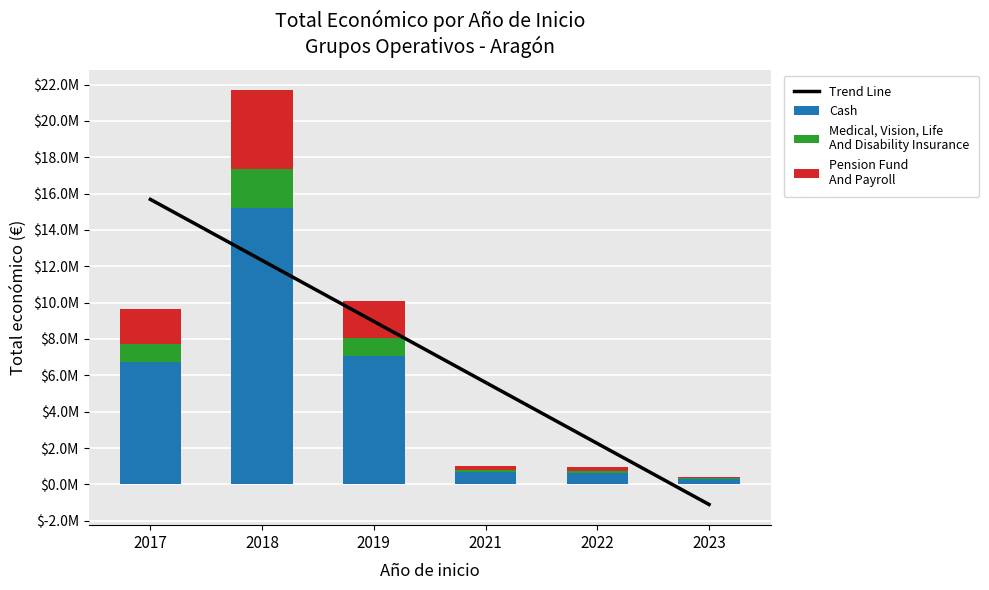

Which series has the widest spread of values?

Trend Line